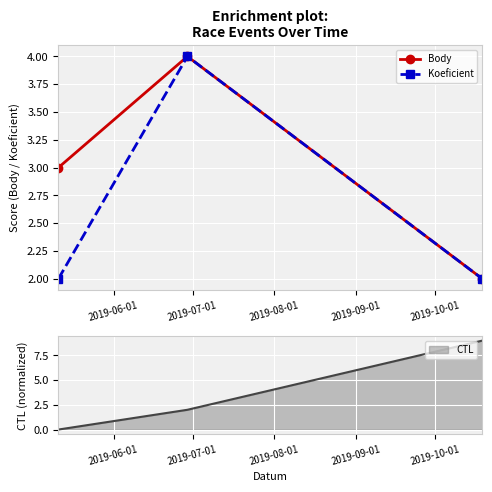

What is the sum of the Body values at 2019-07-01 and 2019-06-01?

7